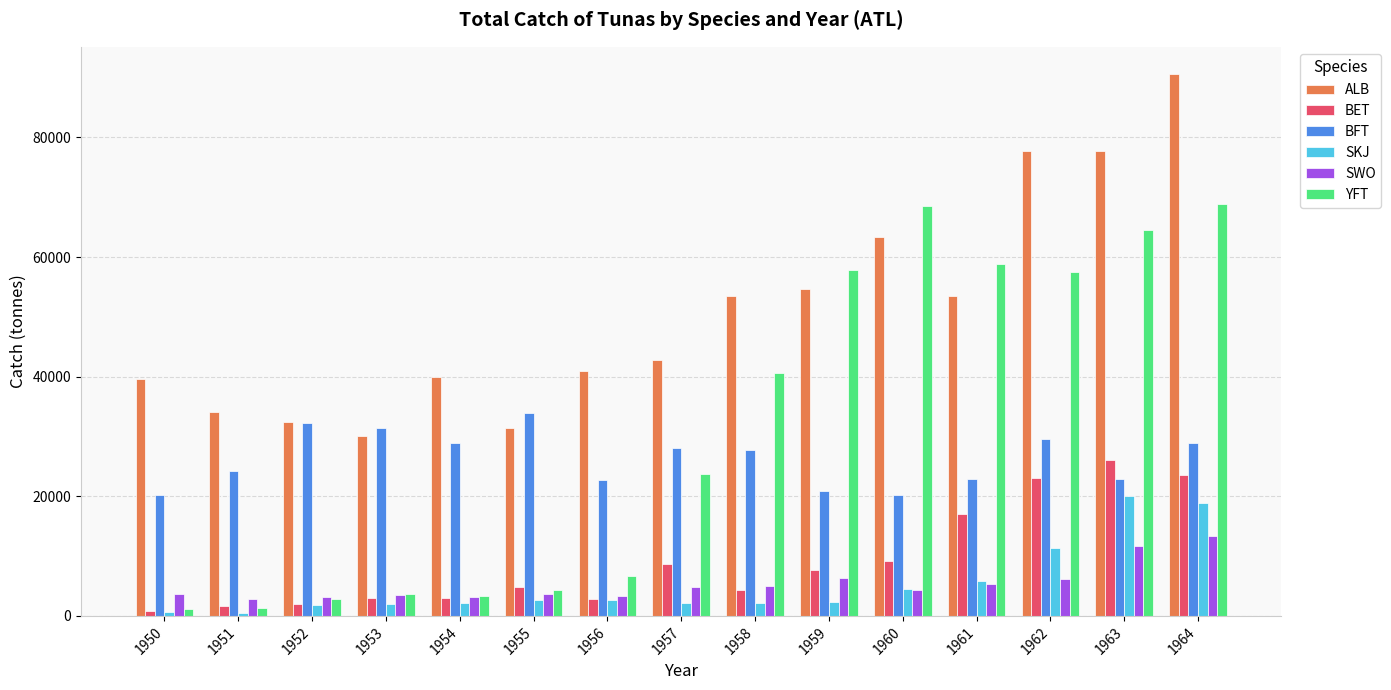

Count the number of data series in this chart.

6